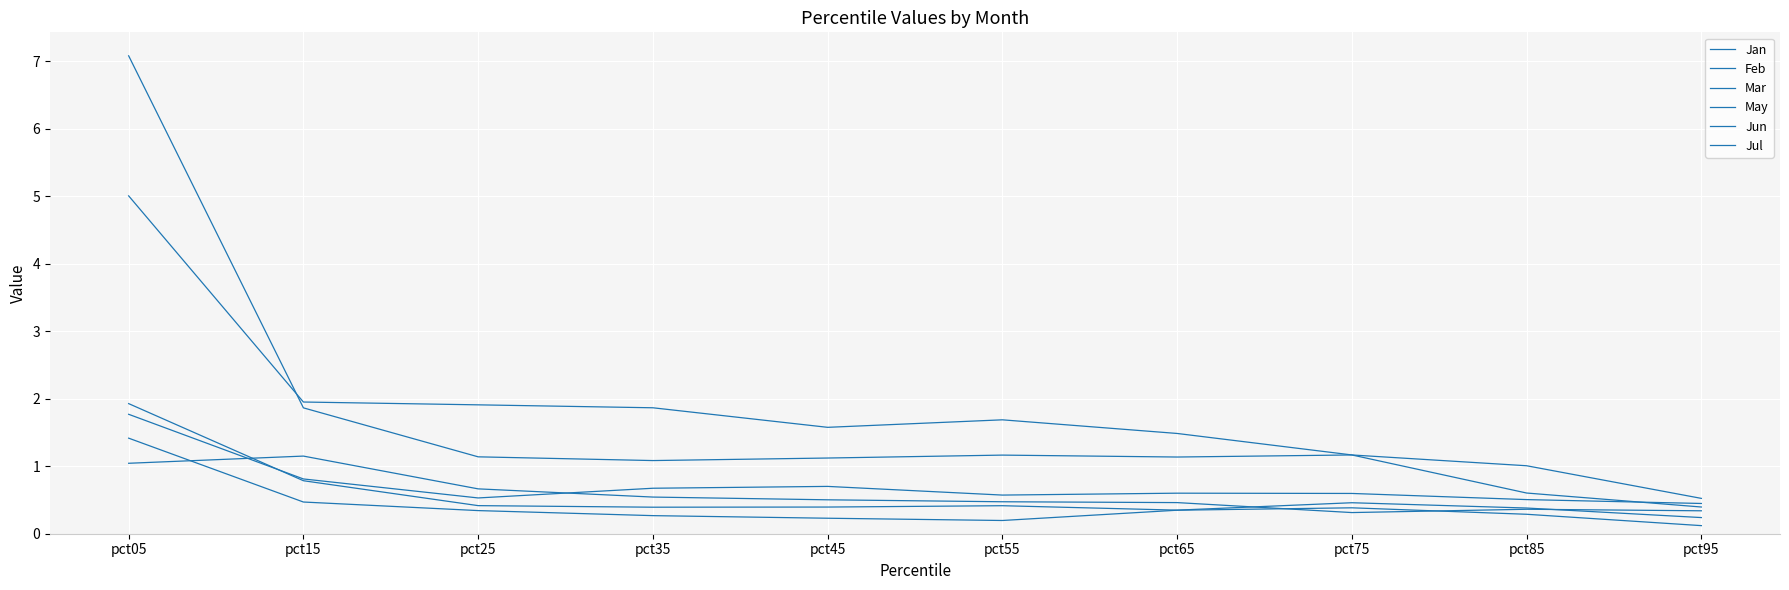

At which label does Mar first exceed 1?

pct05